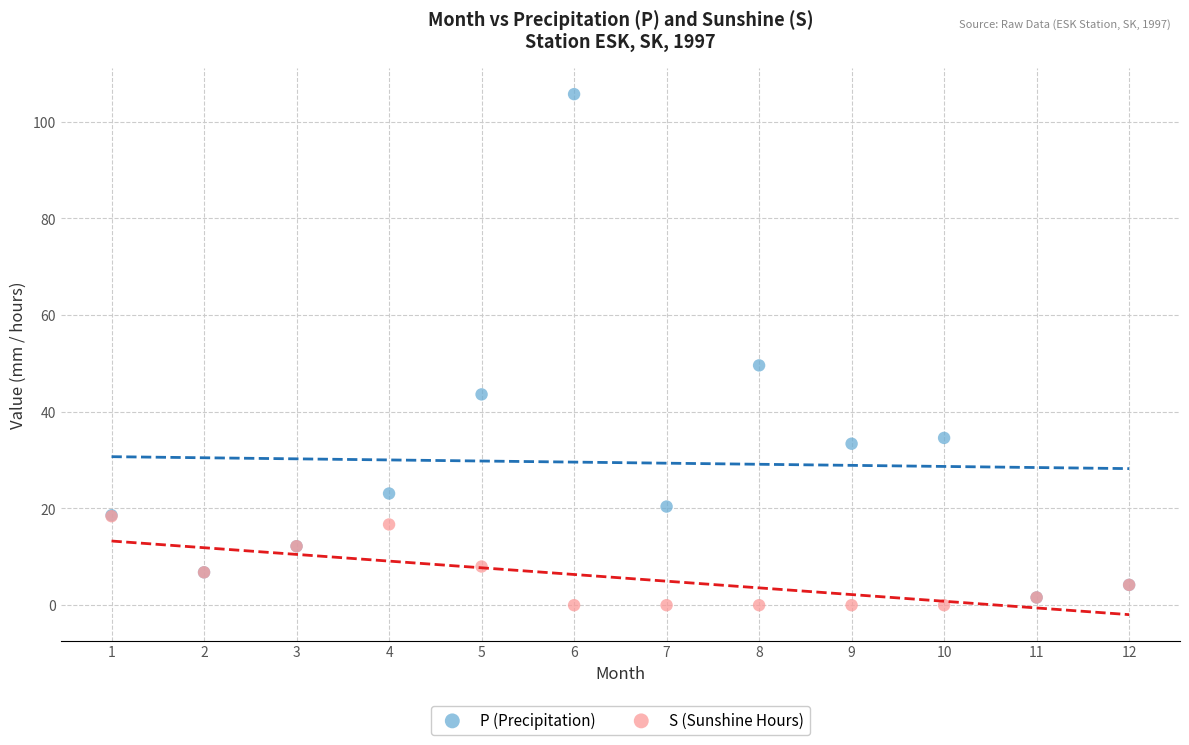

Across all series, what Y value is closest to 52?

49.6